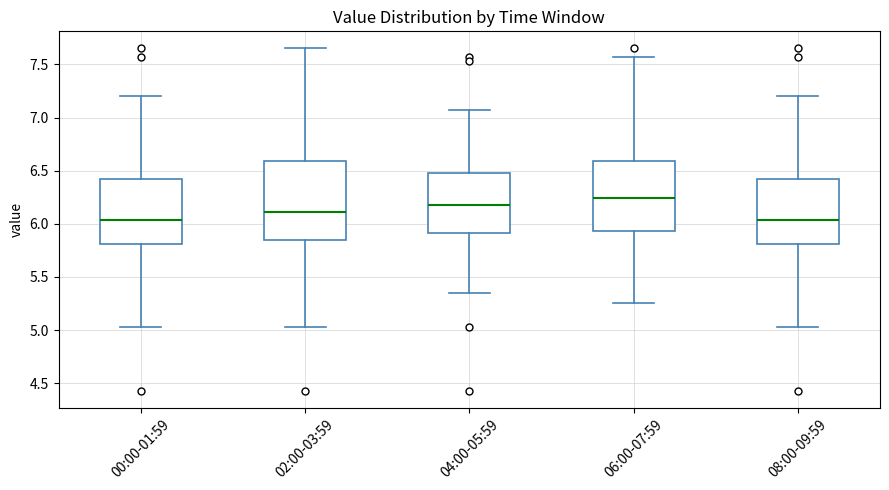

Reading left to right, transcribe this box plot: for each box, give where its median line is, the range the box spans, and where its two whiskers end, as read against the y-axis. The values are not printed on the chart, so give them approximately, as read against the axis.

00:00-01:59: median 6.05, box 5.80 to 6.40, whiskers 5.05 to 7.20
02:00-03:59: median 6.10, box 5.85 to 6.60, whiskers 5.05 to 7.65
04:00-05:59: median 6.20, box 5.90 to 6.50, whiskers 5.35 to 7.05
06:00-07:59: median 6.25, box 5.95 to 6.60, whiskers 5.25 to 7.55
08:00-09:59: median 6.05, box 5.80 to 6.40, whiskers 5.05 to 7.20